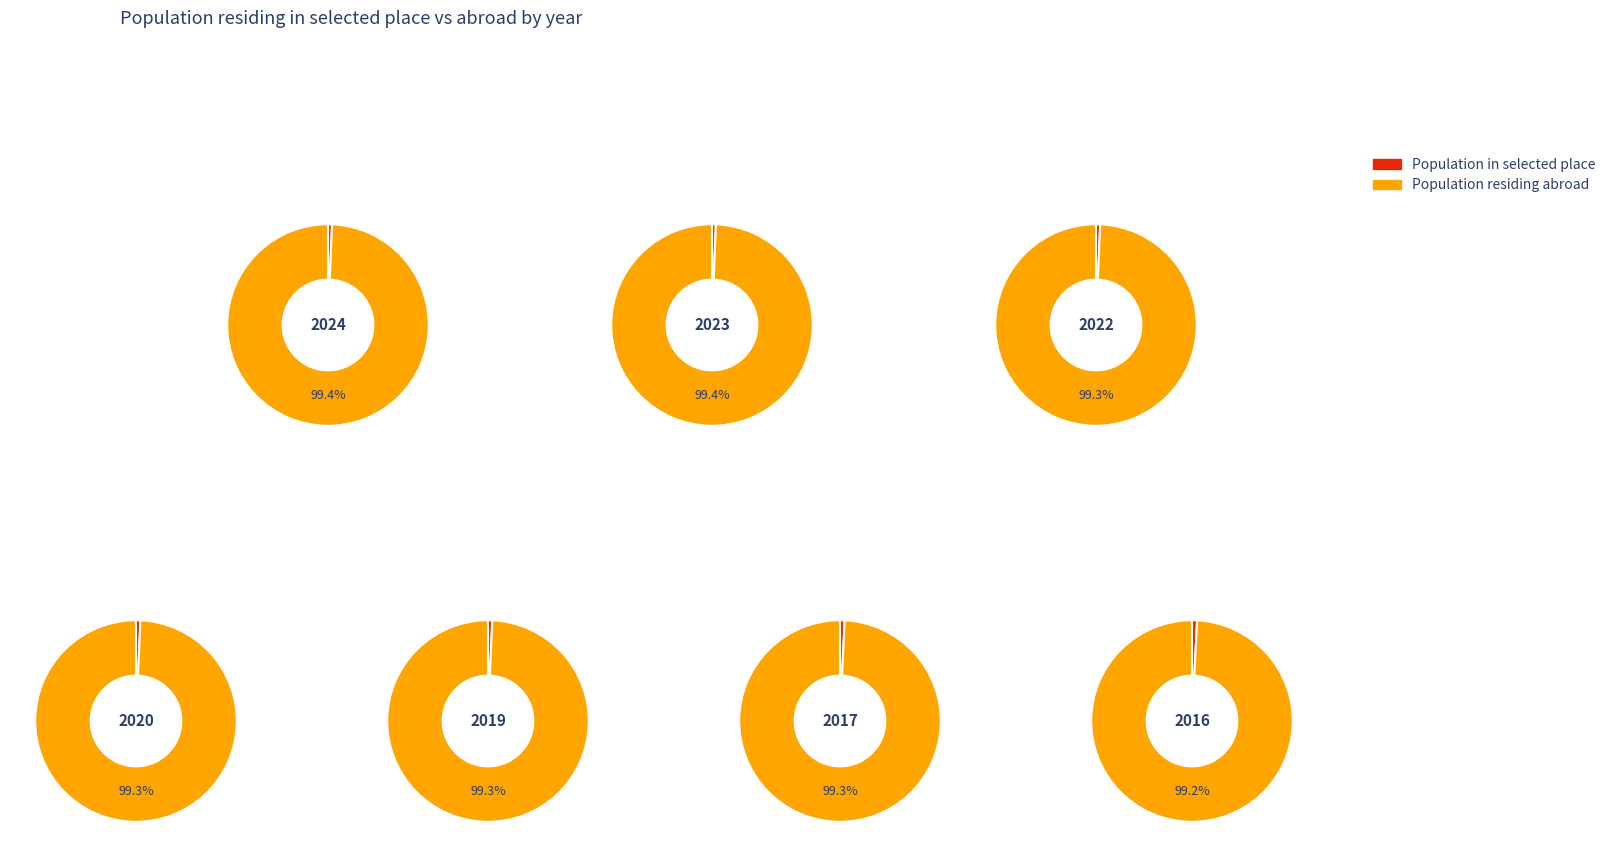

The 2022 slice represents 22% of the pie. True or false?

False